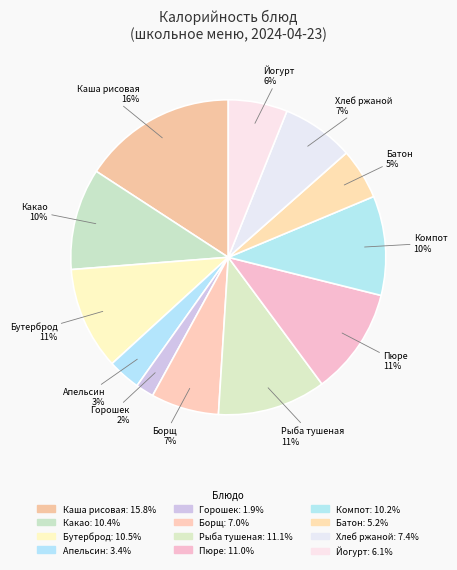

Is there any slice that represents more than half of the pie?

No